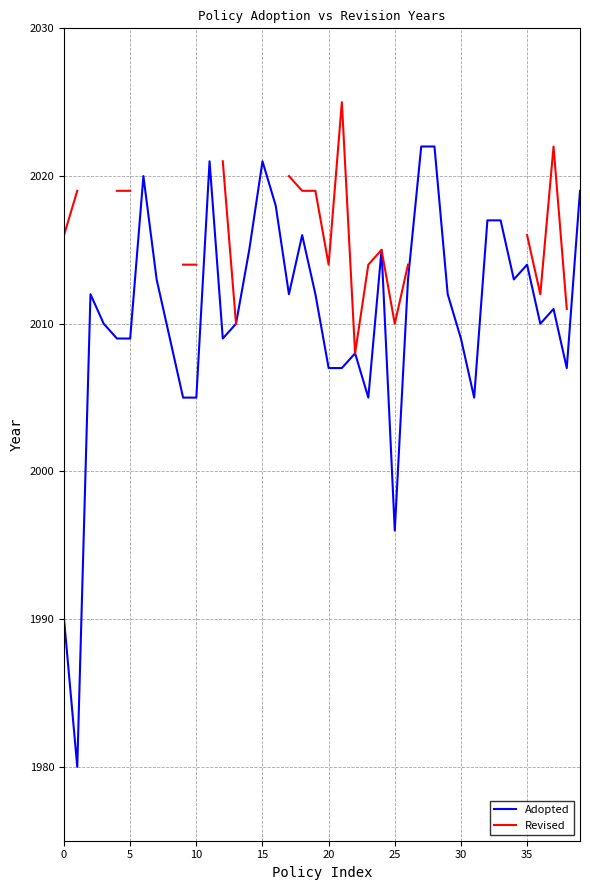

At which category does Revised reach its first local peak?

21